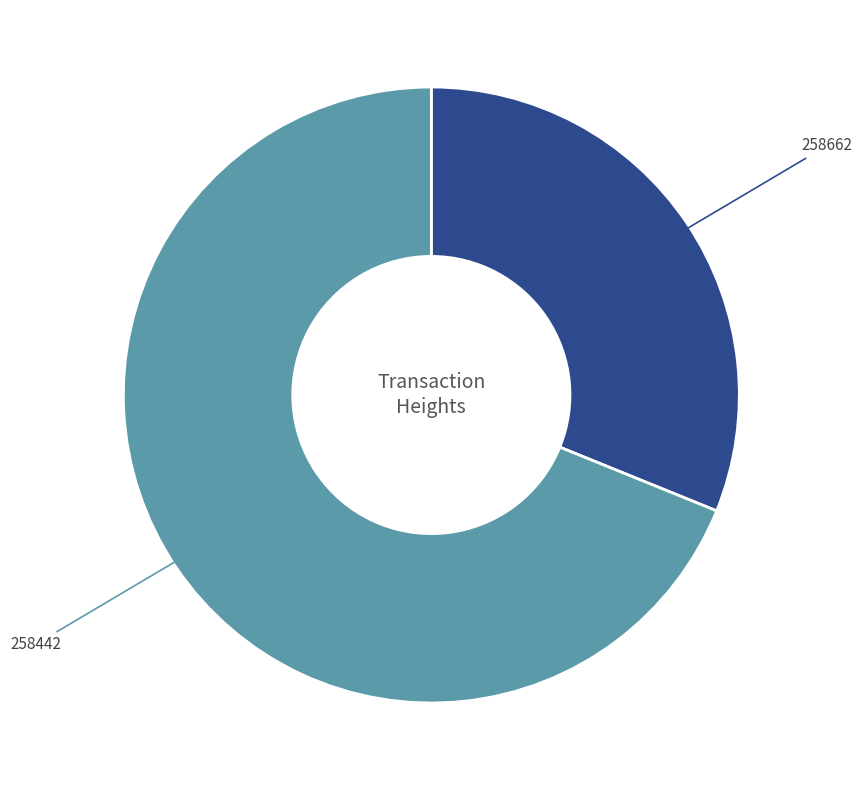

The 258442 slice represents 63% of the pie. True or false?

False